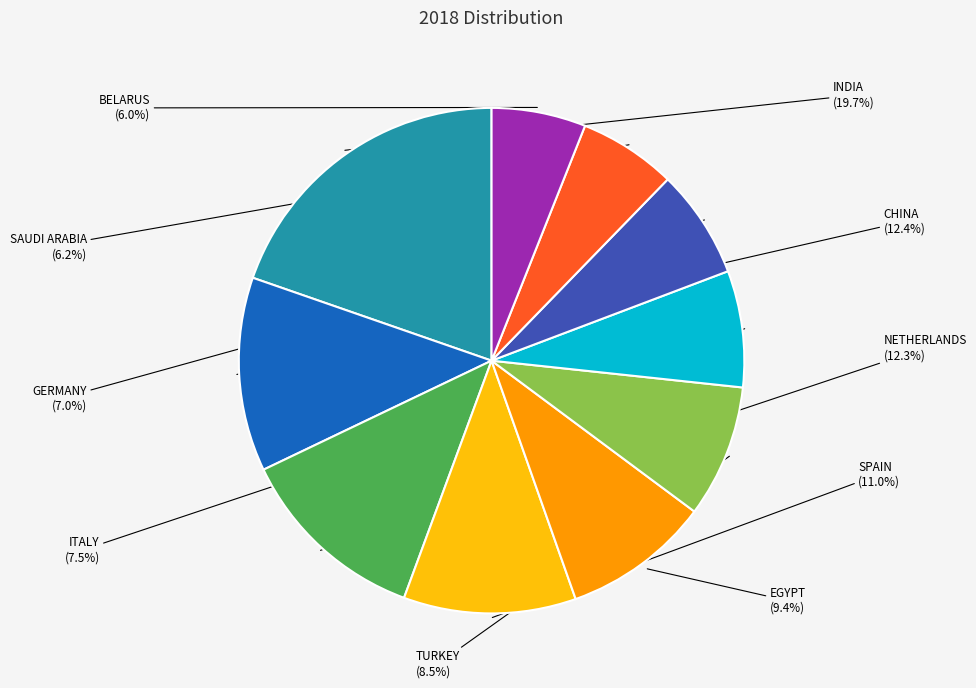

To the nearest percent, what percentage of the pie is TURKEY?

8%